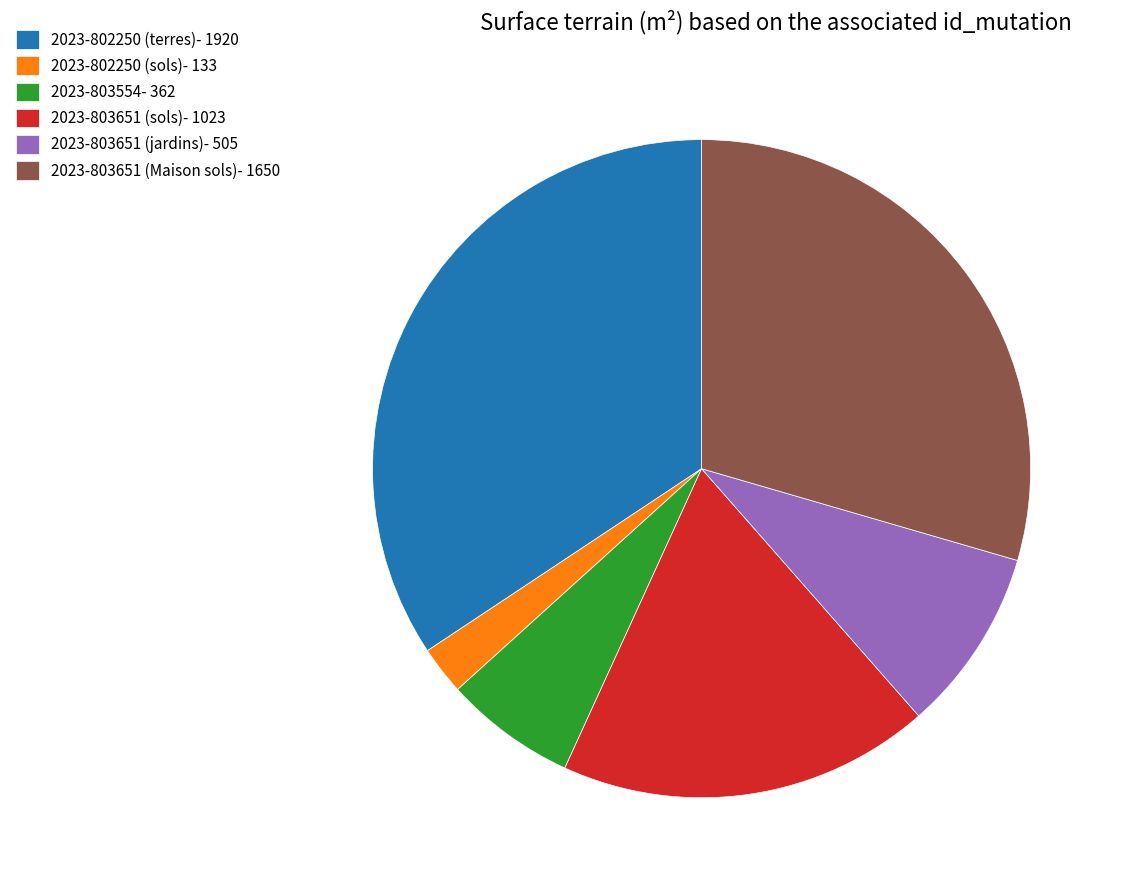

Does 2023-802250 (sols) account for over 50% of the chart?

No